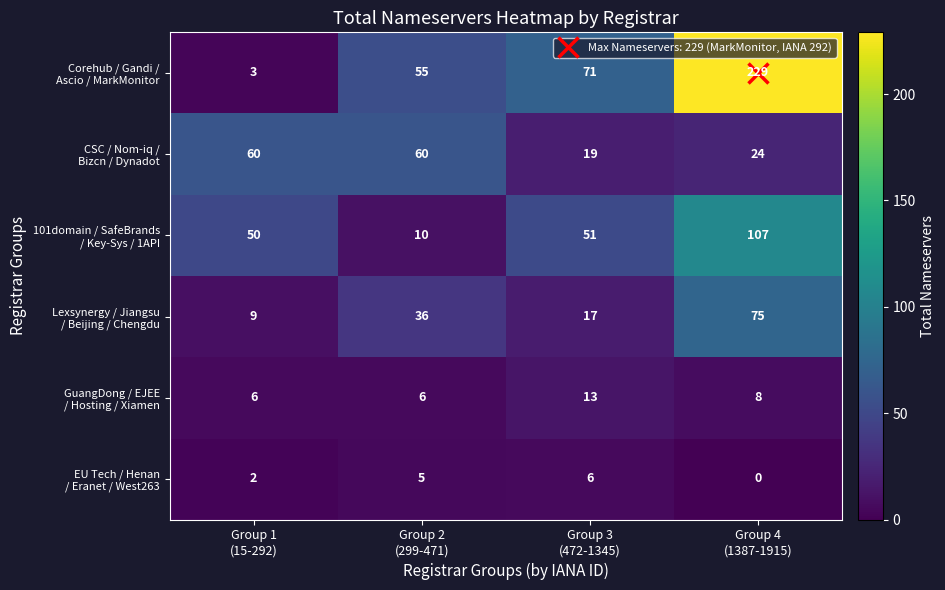

At how many categories does at least one series exceed 10?

4